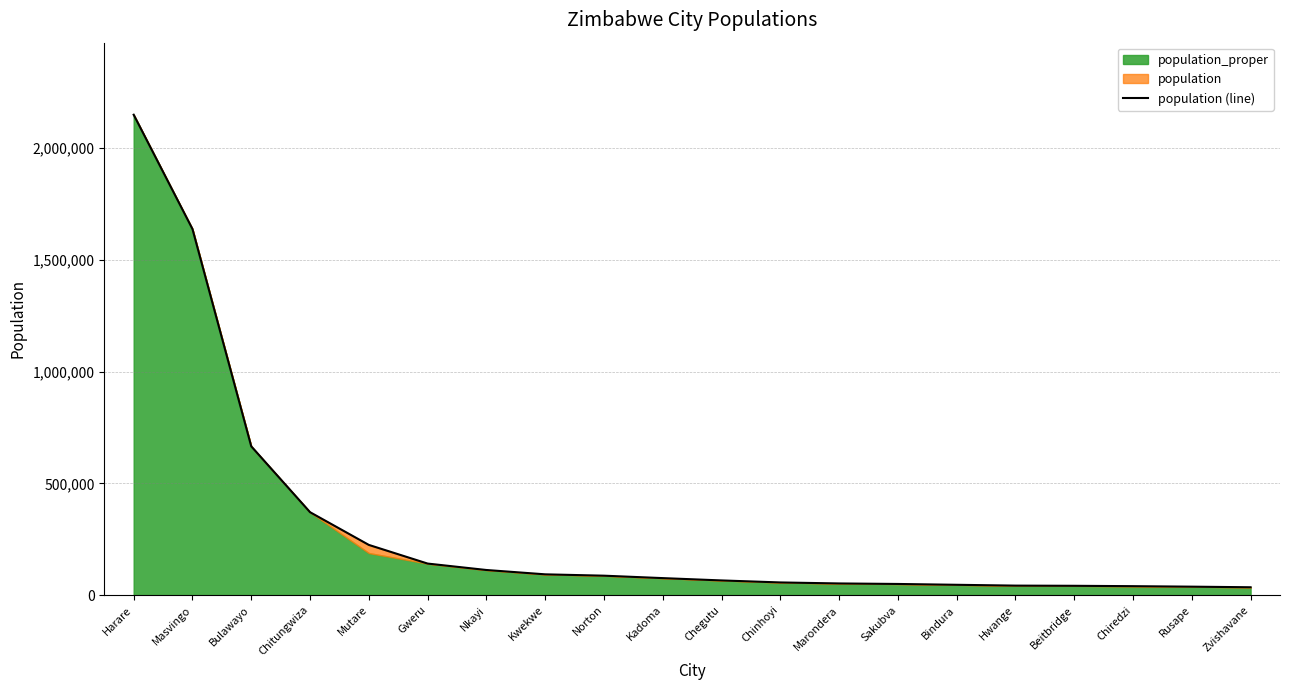

What is the sum of all values?

6029263